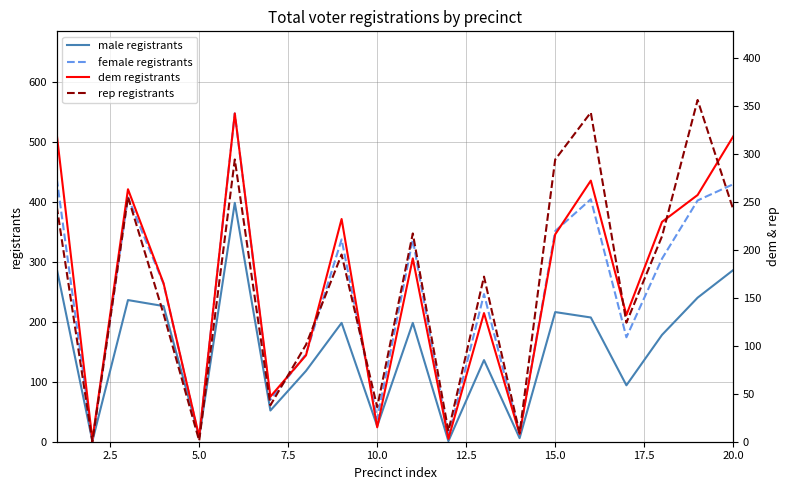

Reading right to left, list all the values displayed in this chart.

male registrants: 286	240	178	94	207	216	6	136	1	198	26	198	118	52	398	8	226	236	1	288
female registrants: 429	402	305	174	404	351	13	246	8	337	38	337	146	70	547	7	263	407	2	438
dem registrants: 318	257	229	132	272	216	8	134	3	191	15	232	90	47	342	5	165	263	2	320
rep registrants: 242	356	214	124	343	294	9	172	11	217	36	195	101	38	294	1	133	255	0	245